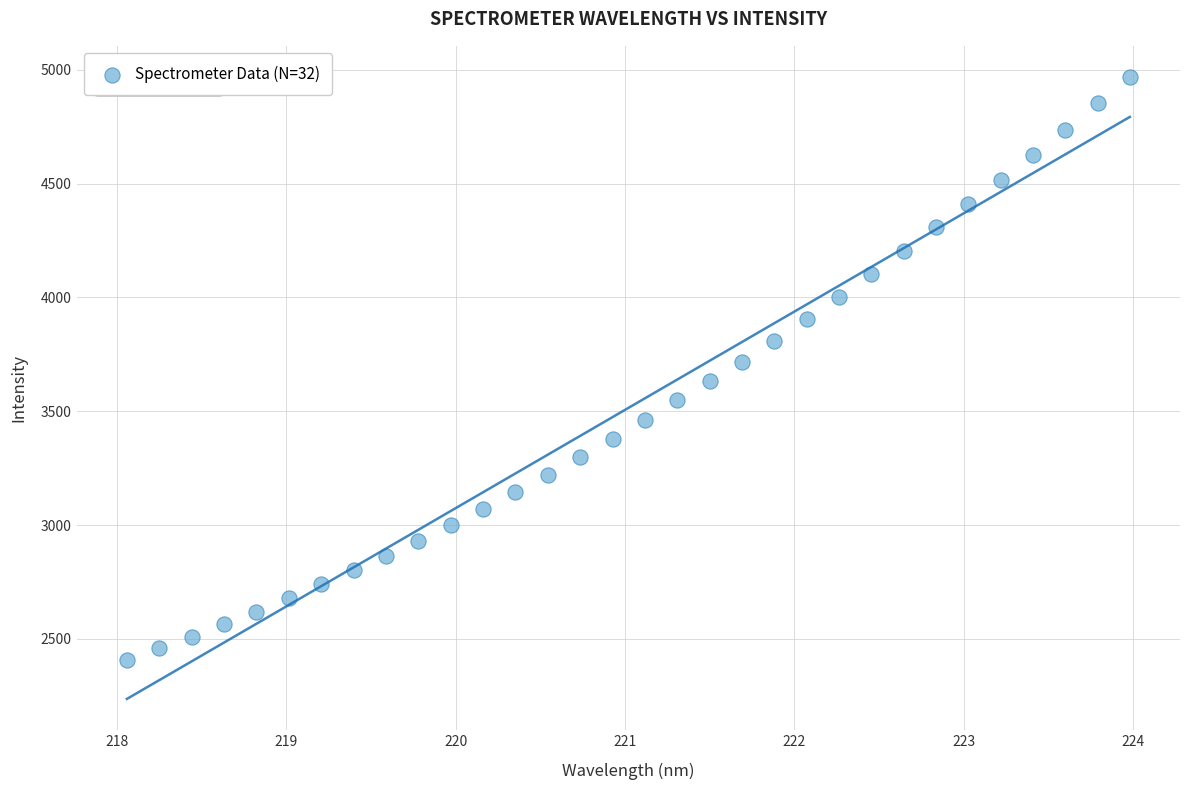

What is the range of X values (max minus min)?

5.9